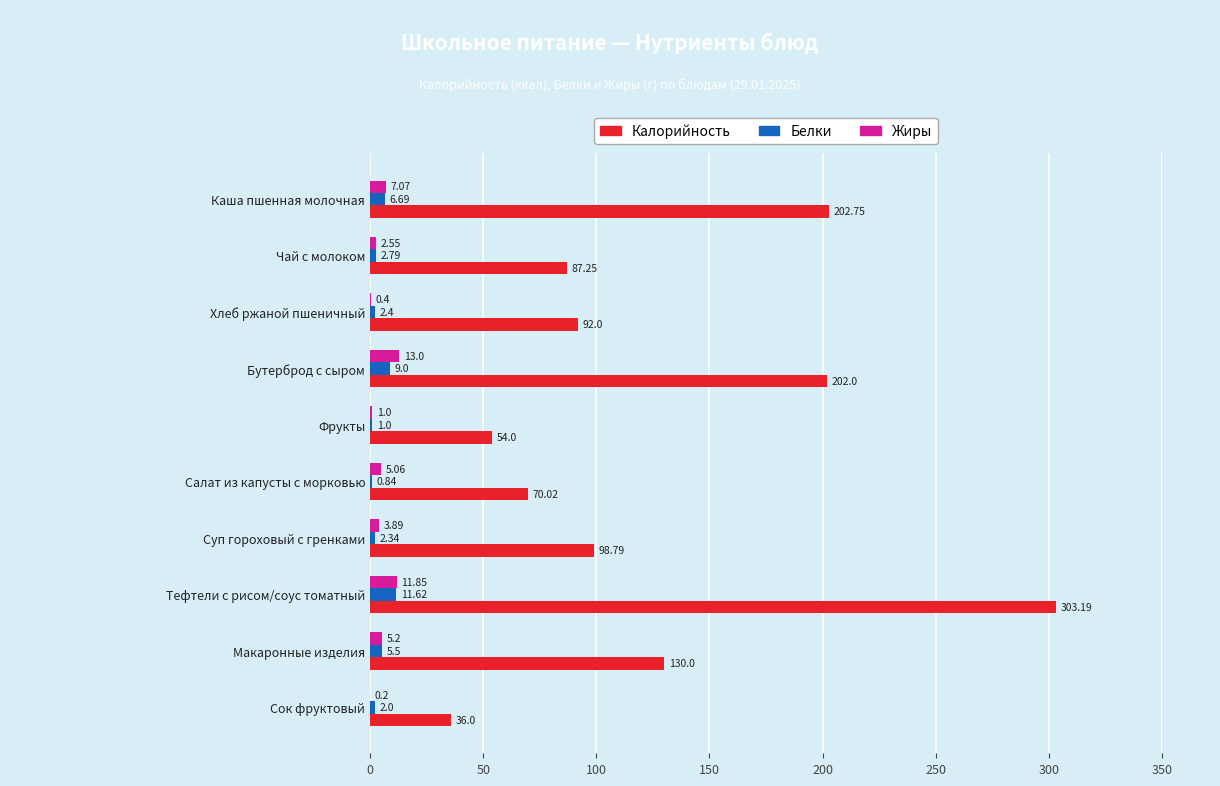

Which label corresponds to the largest value in the chart?

Тефтели с рисом/соус томатный